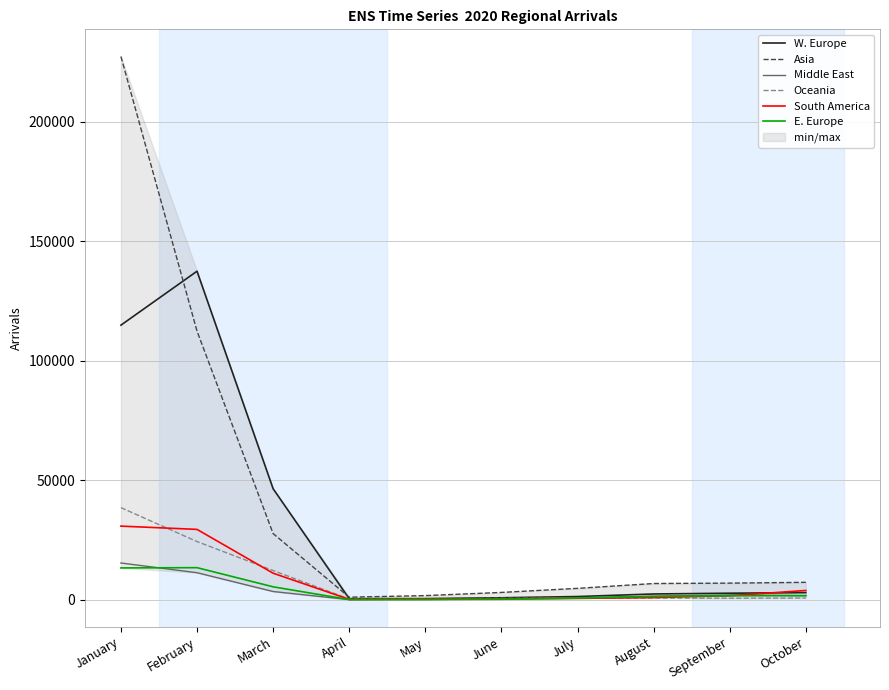

Reading left to right, list all the values displayed in this chart.

W. Europe: January=114841	February=137406	March=46406	April=389	May=445	June=804	July=1311	August=2388	September=2707	October=2943
Asia: January=227230	February=112347	March=27655	April=1038	May=1703	June=3034	July=4732	August=6759	September=6921	October=7260
Middle East: January=15340	February=11278	March=3412	April=27	May=67	June=322	July=841	August=1479	September=1989	October=1689
Oceania: January=38505	February=24308	March=12189	April=250	May=289	June=556	July=565	August=676	September=623	October=690
South America: January=30772	February=29401	March=11075	April=126	May=282	June=297	July=544	August=891	September=1648	October=3848
E. Europe: January=13291	February=13392	March=5380	April=38	May=88	June=187	July=664	August=1332	September=1635	October=1680